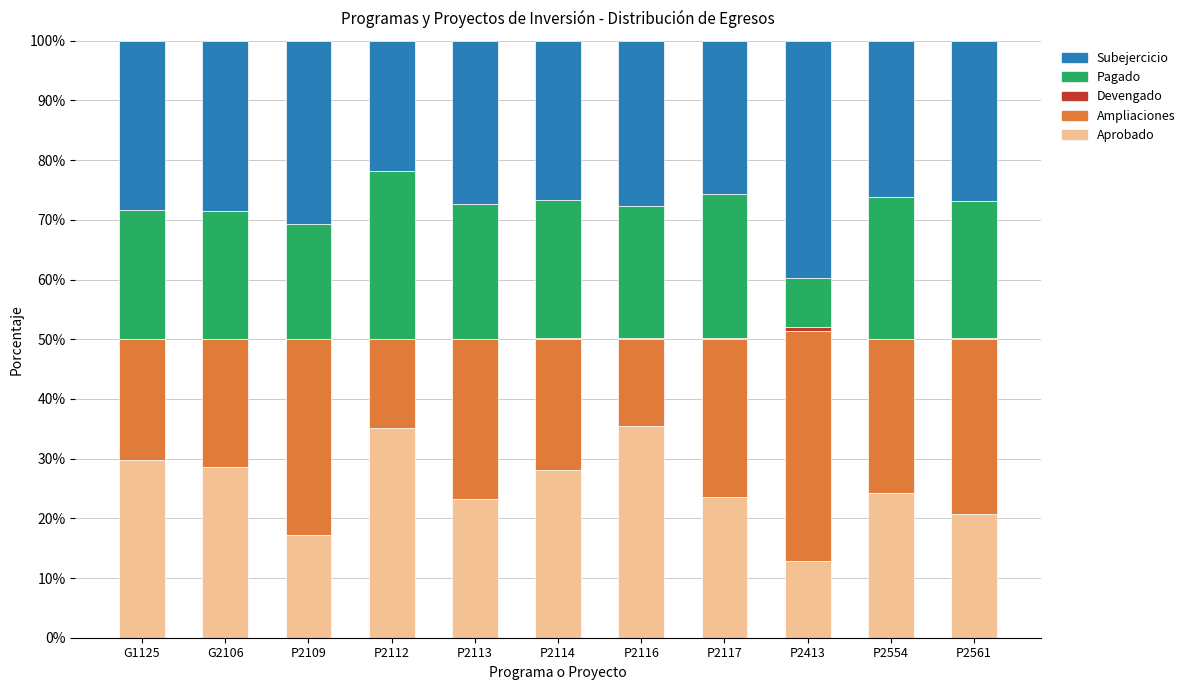

At which label does Aprobado first exceed 24?

G1125